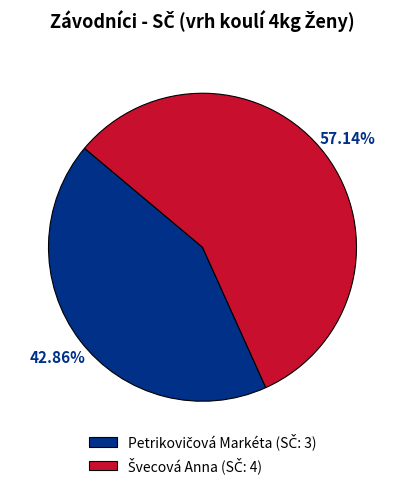

How many segments does this pie chart have?

2